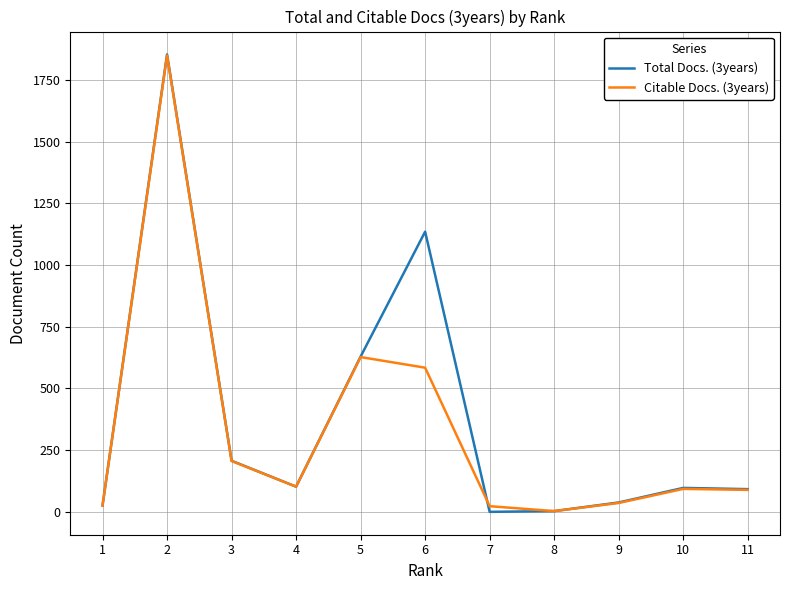

How many categories are shown in the chart?

11